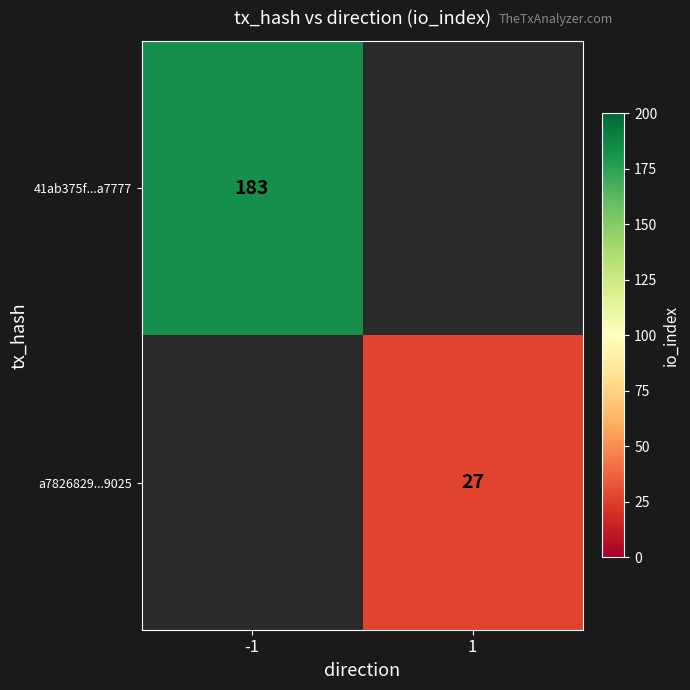

Between 1 and -1, which is larger?

-1